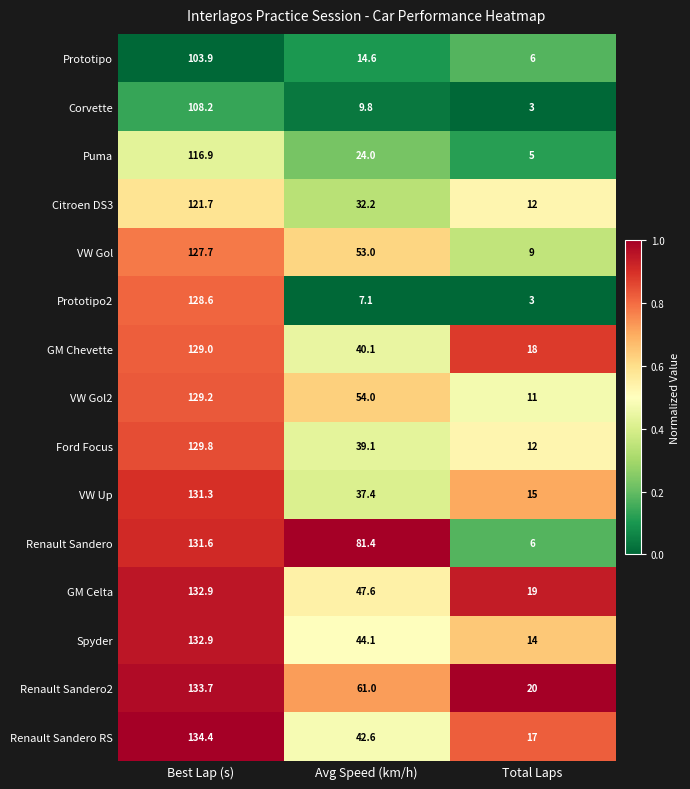

At which category is the sum across all series the highest?

Best Lap (s)